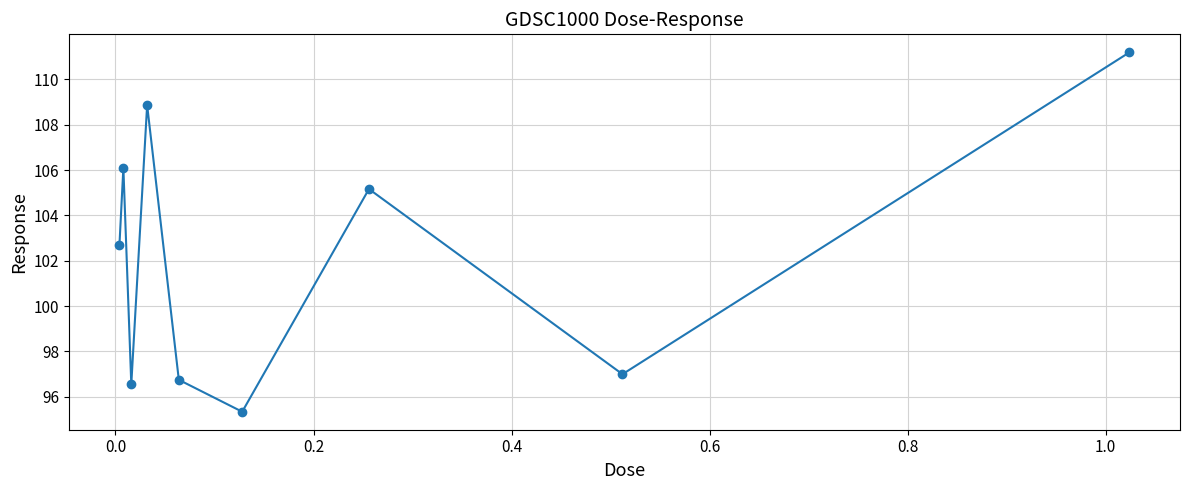

What is the smallest value displayed?

95.3